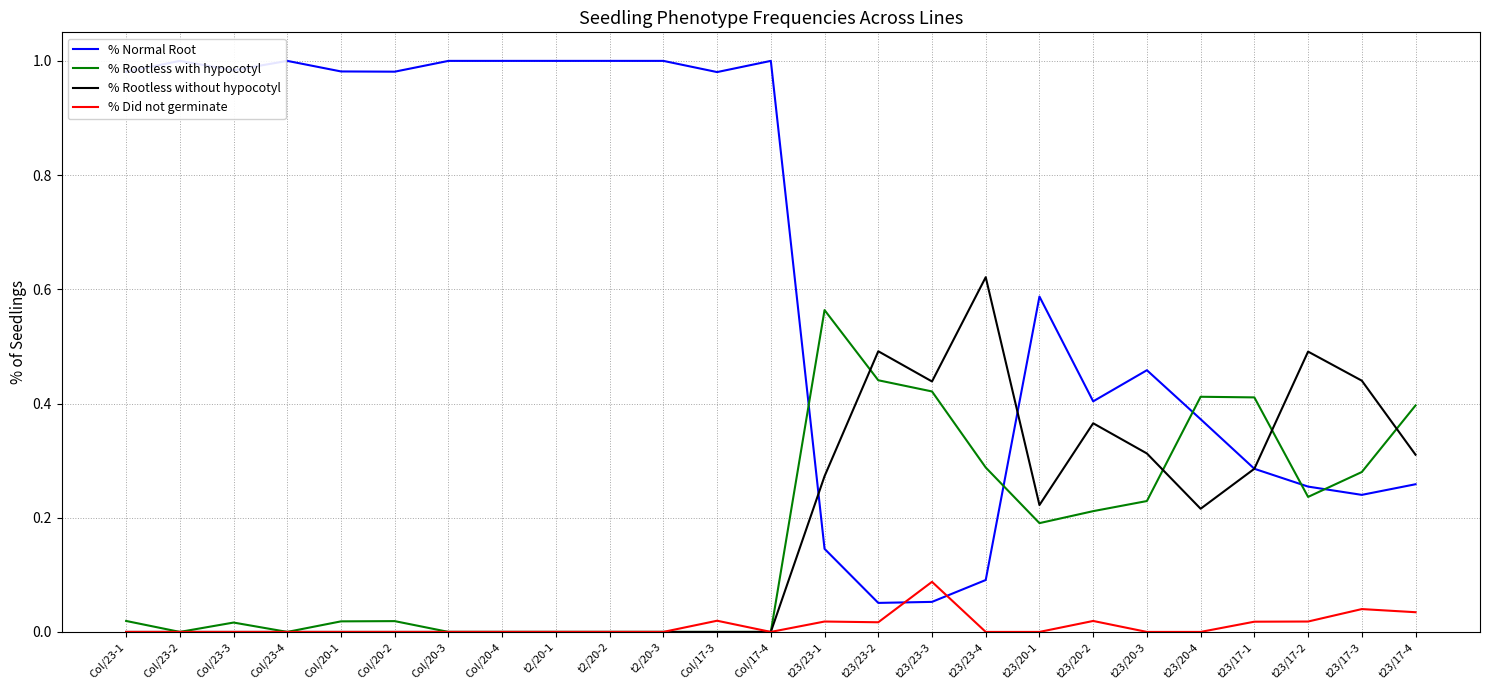

At Col/23-4, list the series in order from largest to smallest.

% Normal Root, % Rootless with hypocotyl, % Rootless without hypocotyl, % Did not germinate